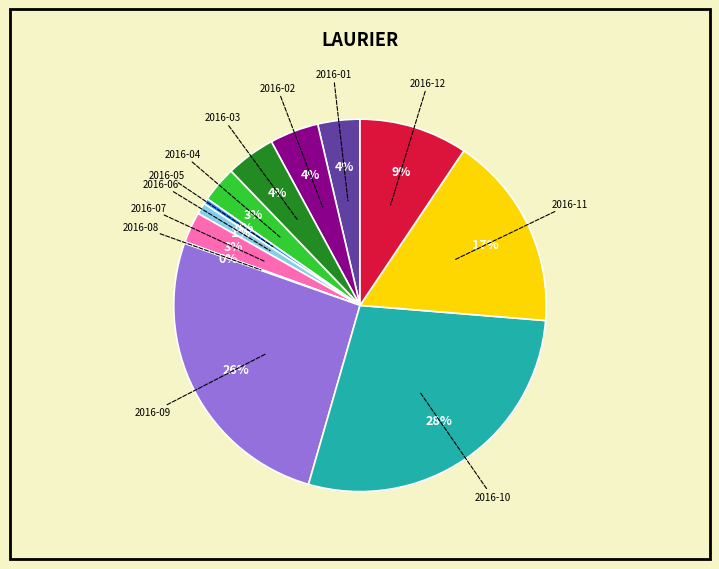

To the nearest percent, what is the average slice percentage?

8%